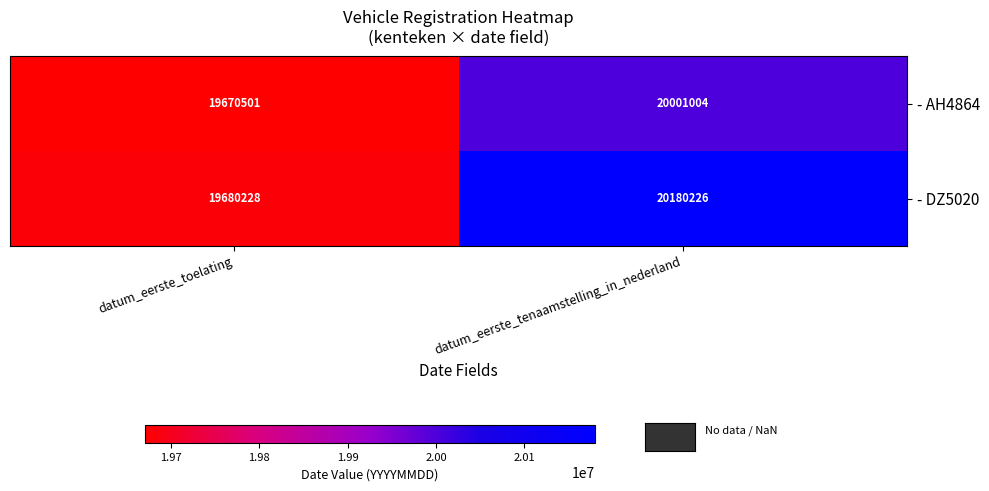

At which label is - AH4864 closest to 19835752?

datum_eerste_toelating